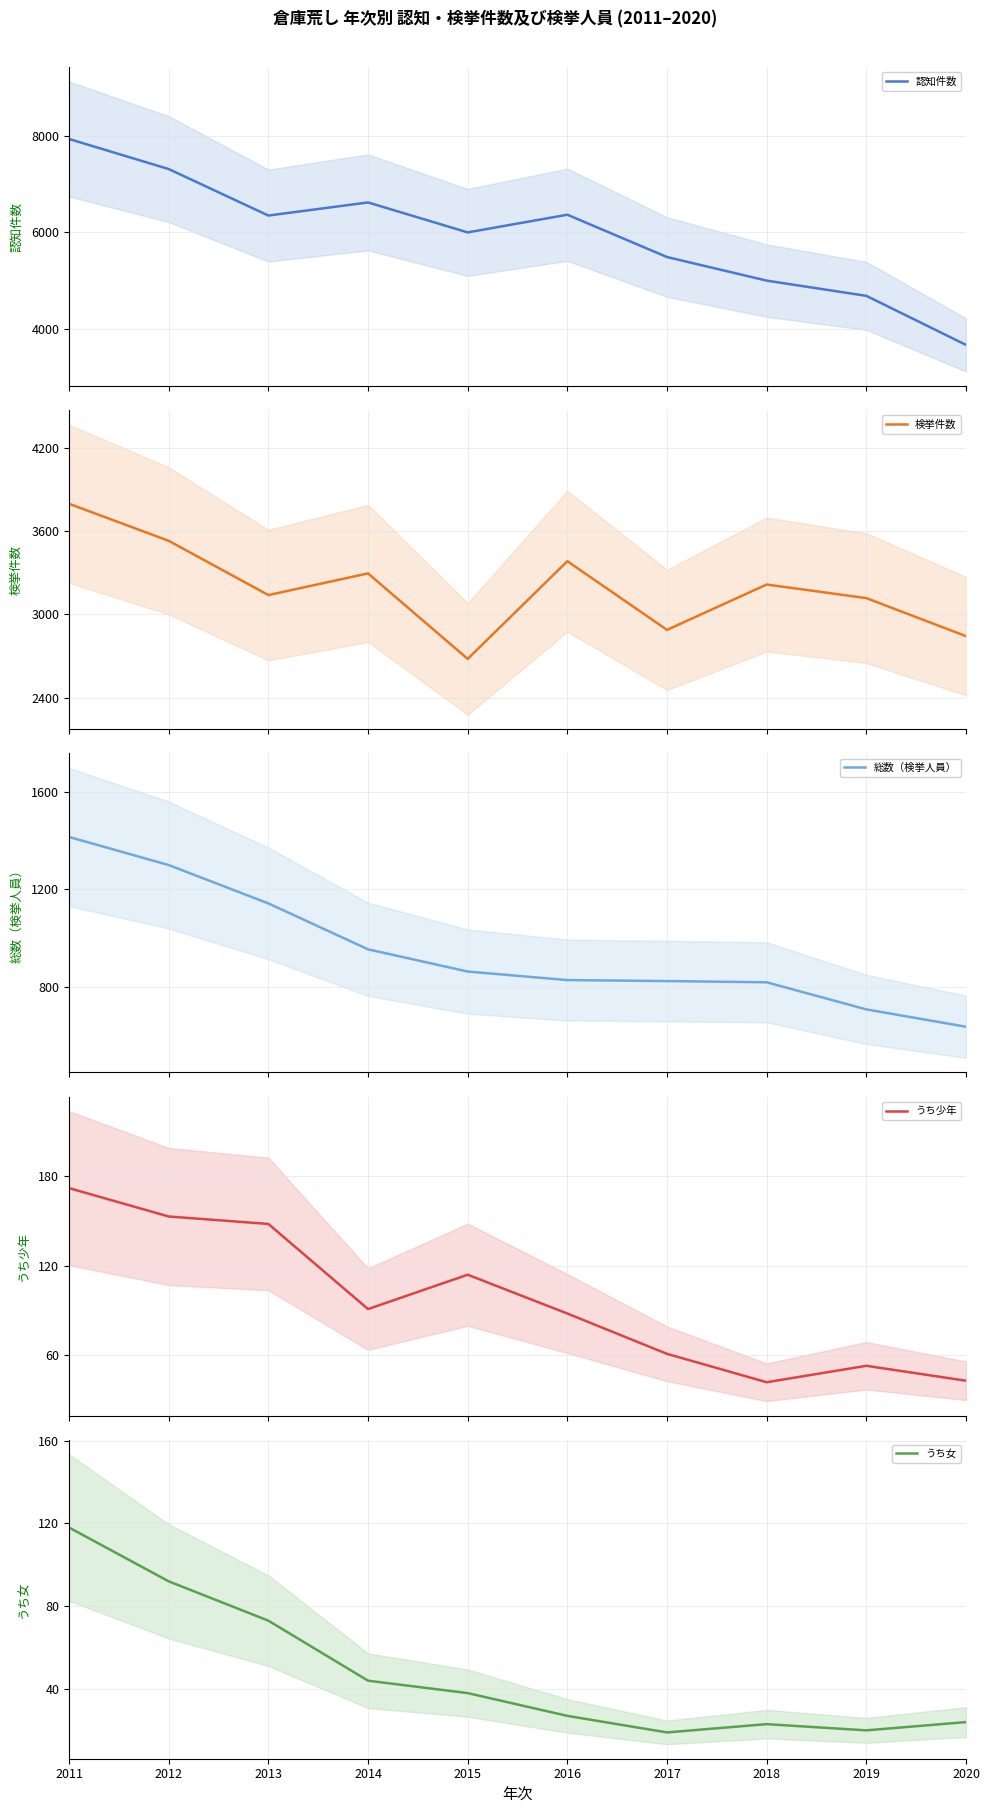

True or false: 認知件数 and うち女 intersect in this chart.

False